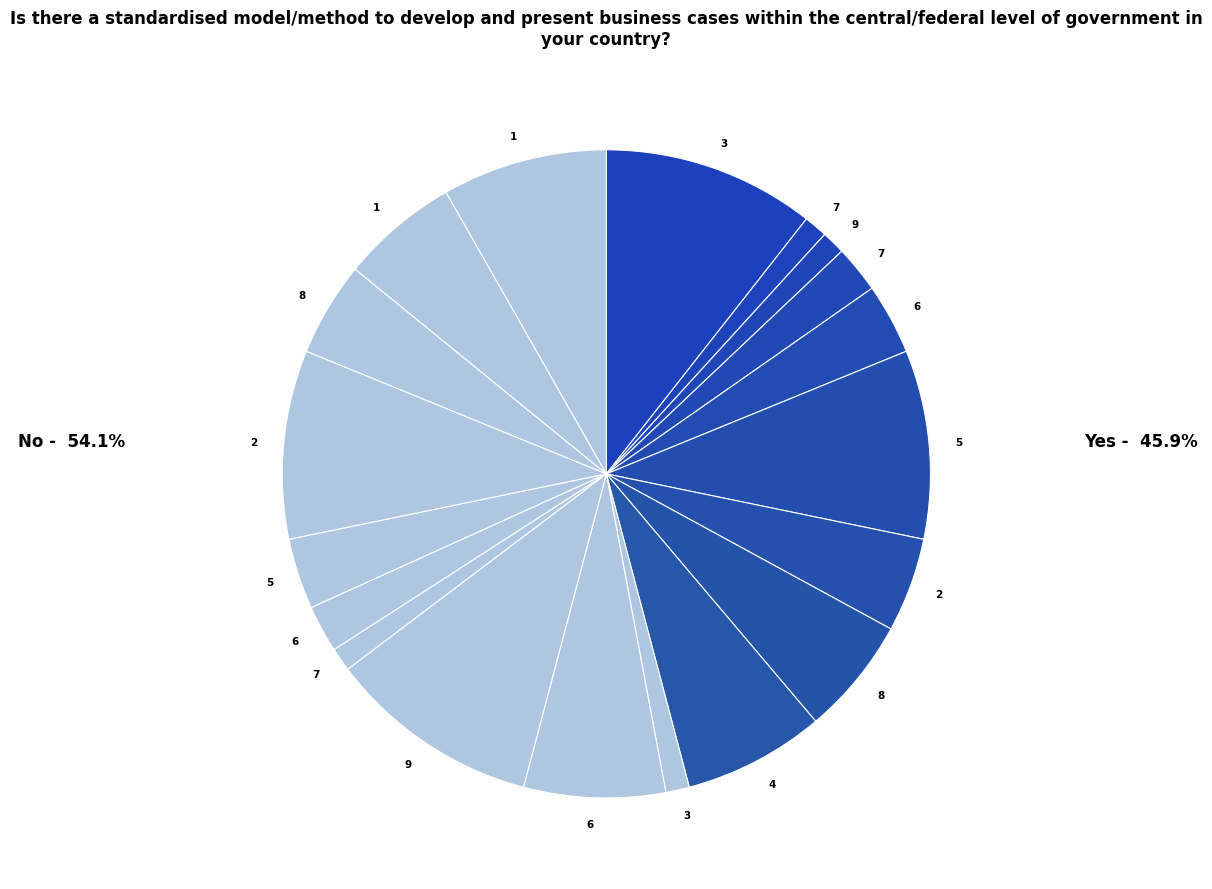

How many slices are in this pie chart?

19